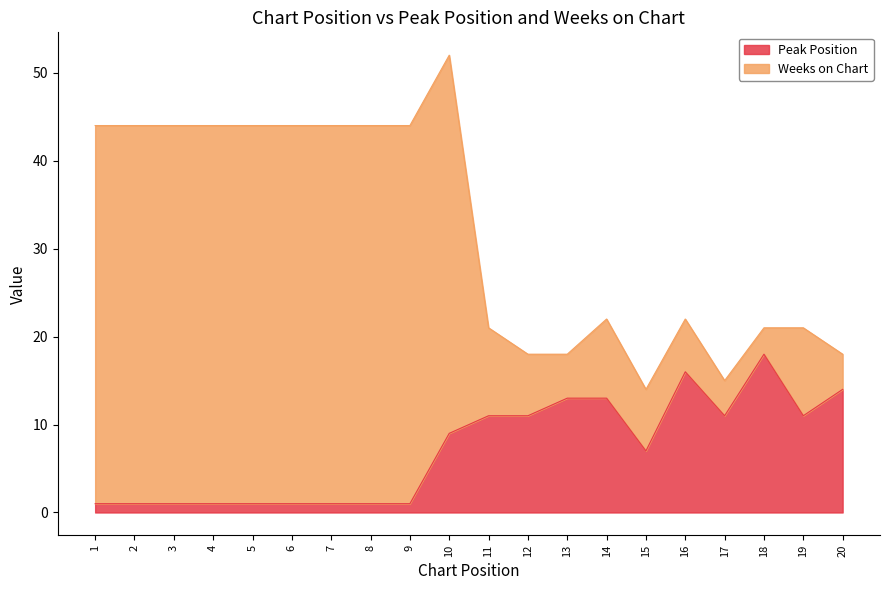

At which category is the sum across all series the highest?

10